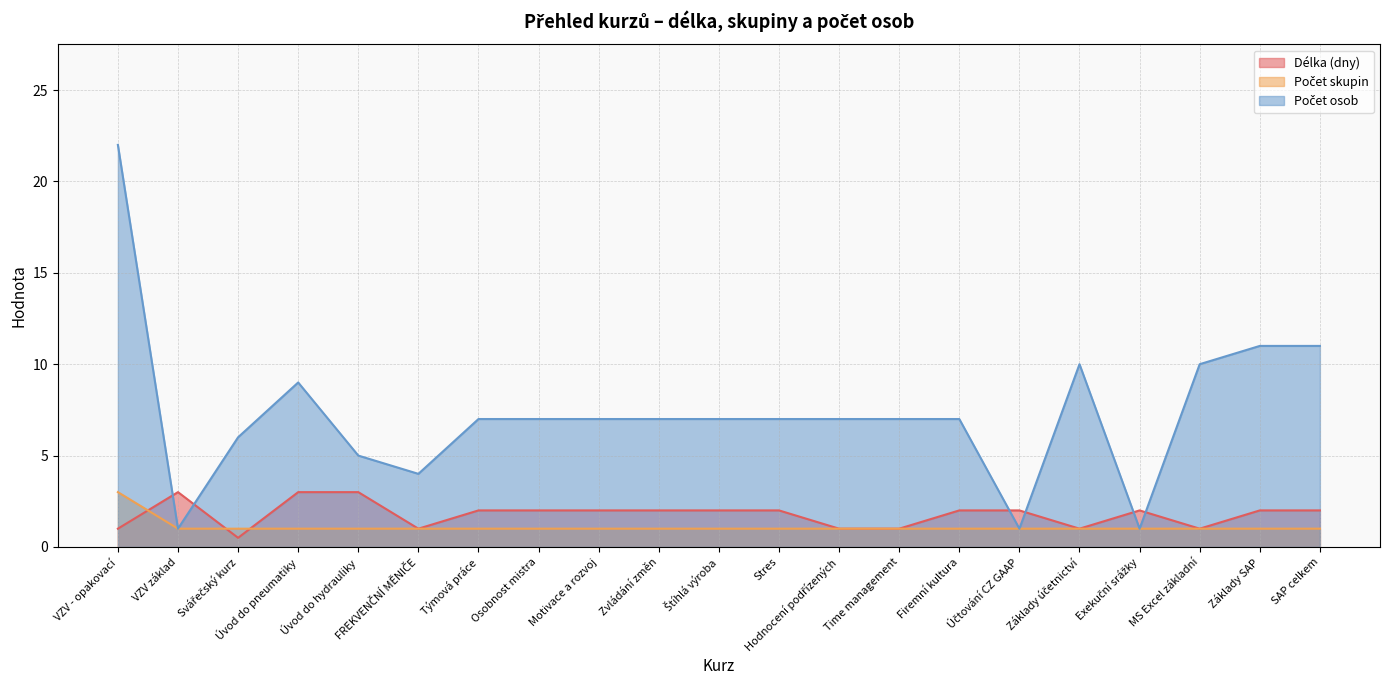

Between Štíhlá výroba and Stres, which is larger?

Štíhlá výroba